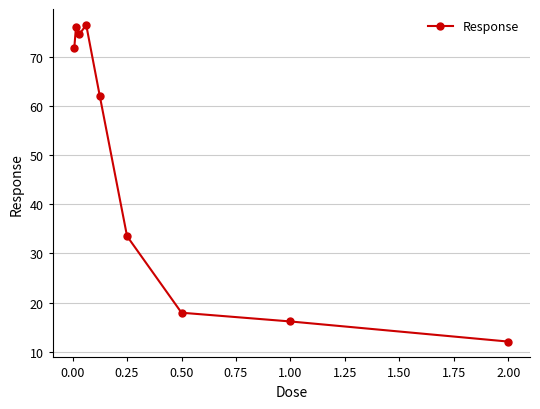

What is the greatest value displayed?

76.5